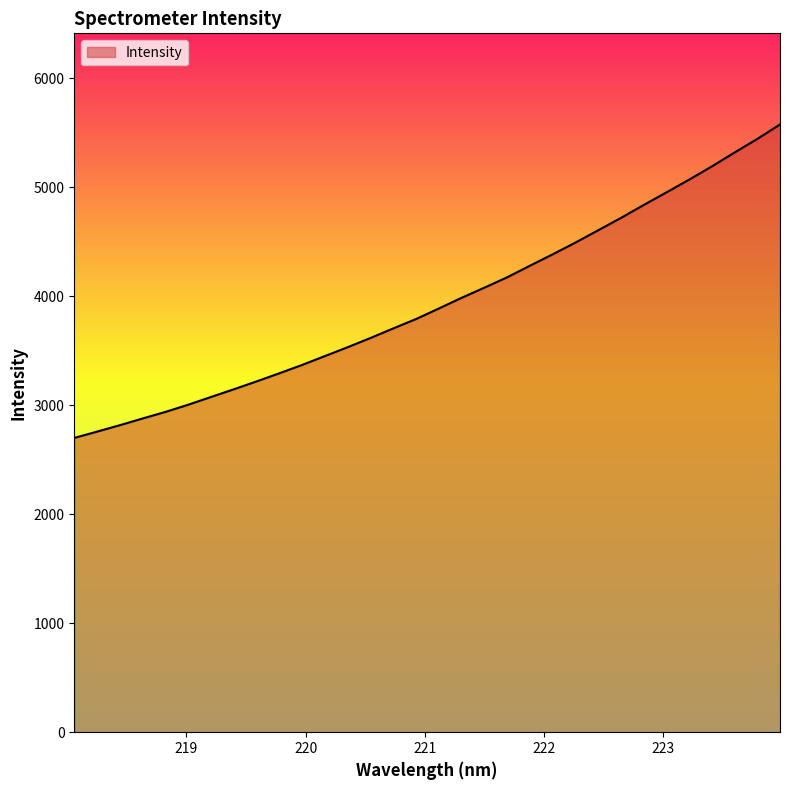

What is the smallest value displayed?

2700.5